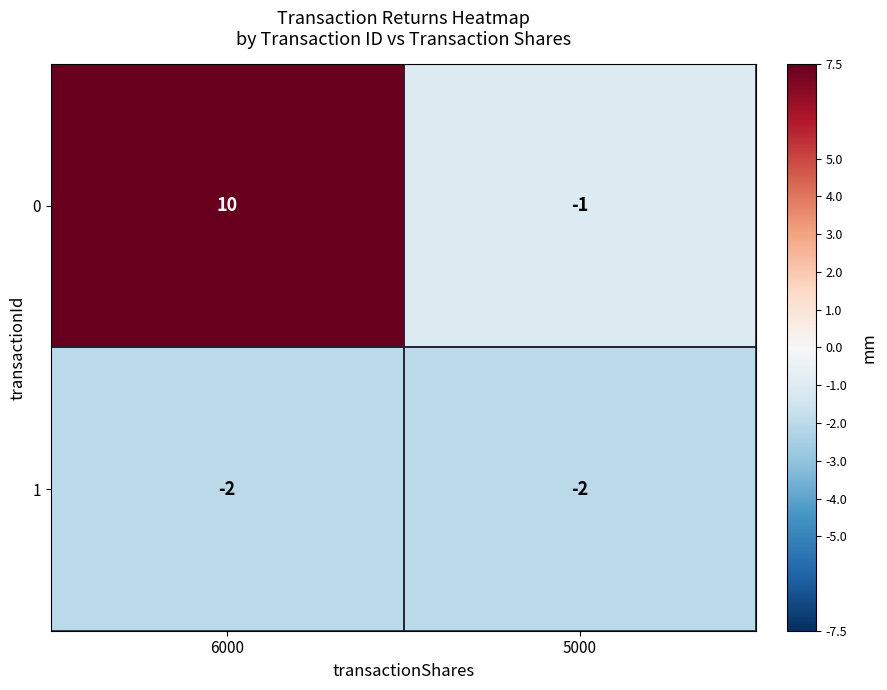

What is the sum of the 0 values at 5000 and 6000?

9